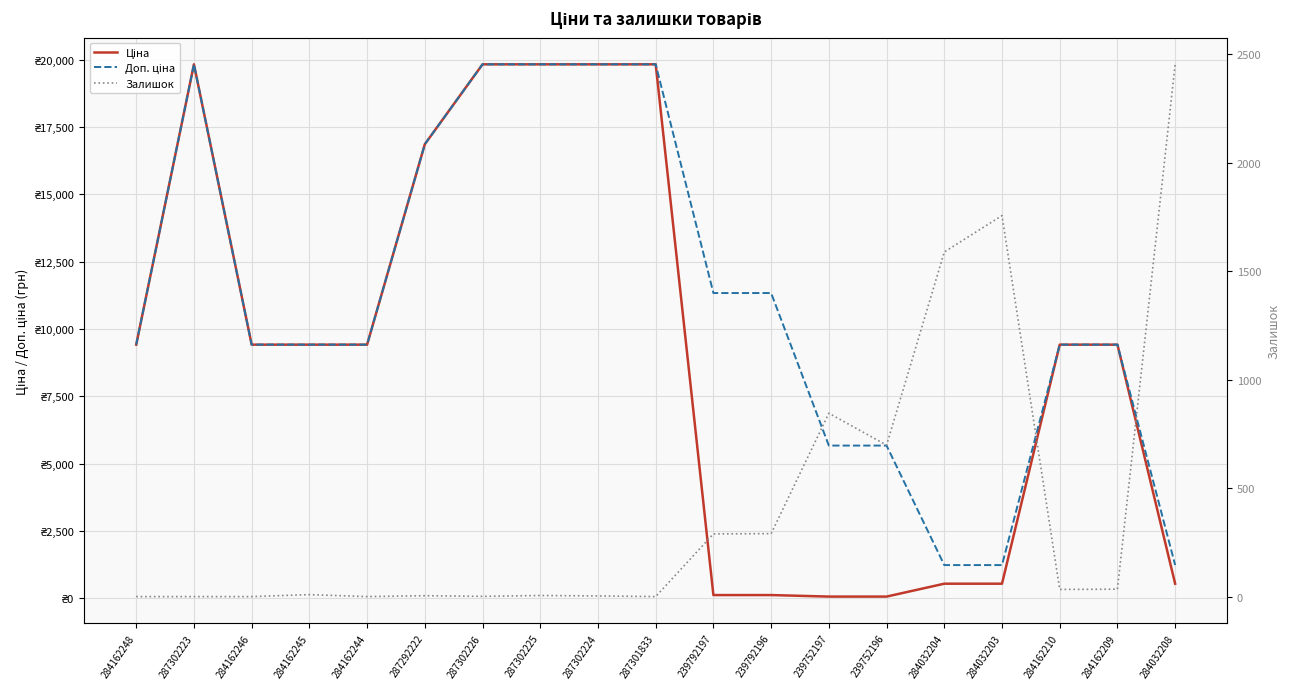

Reading left to right, list all the values displayed in this chart.

Ціна: 284162248=9416.9	287302223=19831.1	284162246=9416.9	284162245=9416.9	284162244=9416.9	287292222=16863.2	287302226=19831.1	287302225=19831.1	287302224=19831.1	287301833=19831.1	239792197=113.3	239792196=113.3	239752197=56.7	239752196=56.7	284032204=535.4	284032203=535.4	284162210=9416.9	284162209=9416.9	284032208=535.4
Доп. ціна: 284162248=9416.9	287302223=19831.1	284162246=9416.9	284162245=9416.9	284162244=9416.9	287292222=16863.2	287302226=19831.1	287302225=19831.1	287302224=19831.1	287301833=19831.1	239792197=11334.0	239792196=11334.0	239752197=5667.0	239752196=5667.0	284032204=1227.2	284032203=1227.2	284162210=9416.9	284162209=9416.9	284032208=1227.2
Залишок: 284162248=0.0	287302223=0.0	284162246=0.0	284162245=9.0	284162244=0.0	287292222=4.0	287302226=1.0	287302225=5.0	287302224=3.0	287301833=0.0	239792197=289.0	239792196=290.0	239752197=845.0	239752196=698.0	284032204=1588.0	284032203=1756.0	284162210=33.0	284162209=34.0	284032208=2453.0